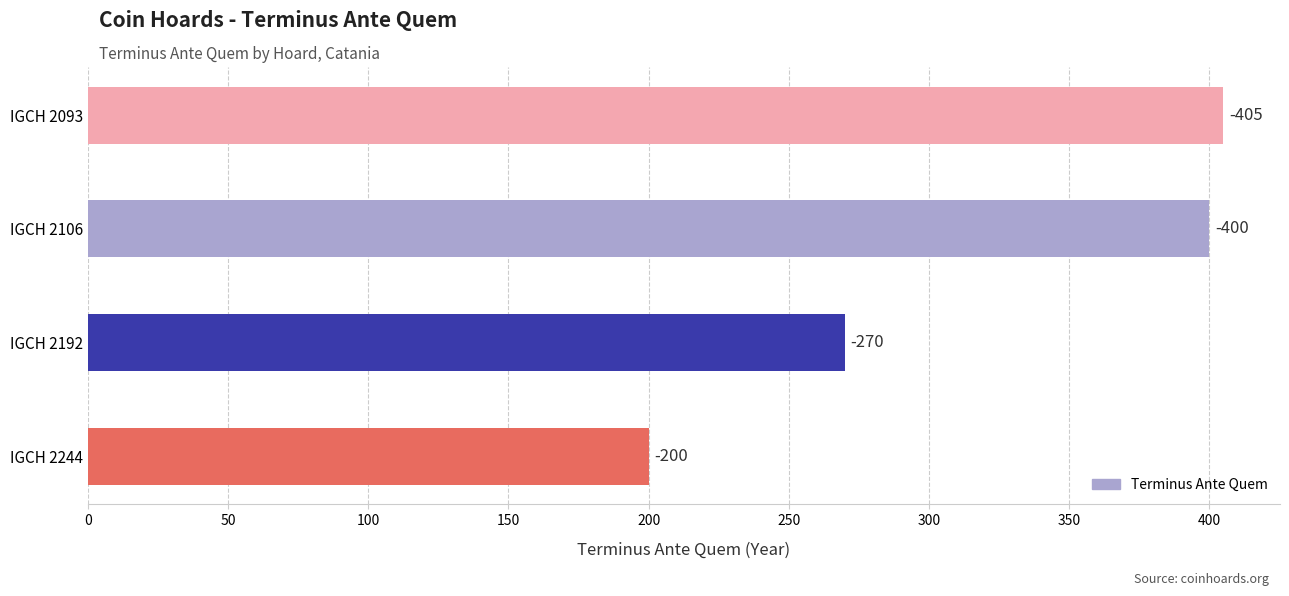

Are the bars horizontal?

Yes